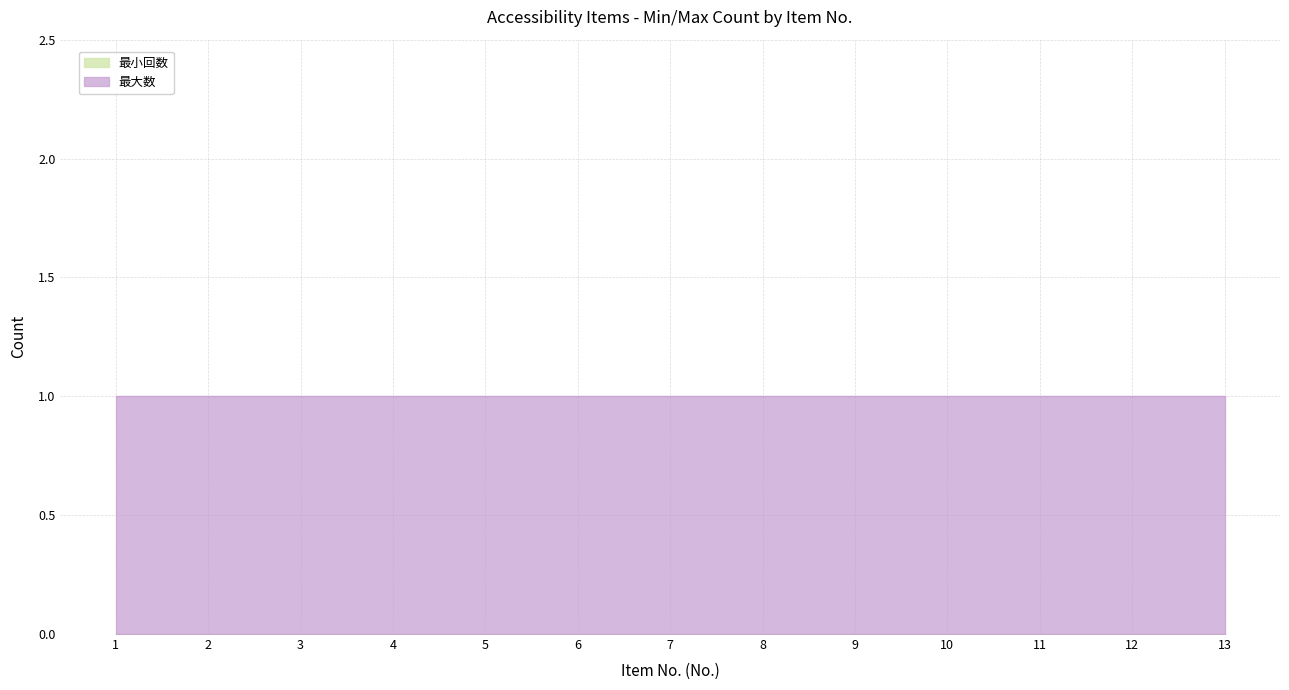

List the labels in order of 最小回数 value, largest first.

1, 2, 3, 4, 5, 6, 7, 8, 9, 10, 11, 12, 13